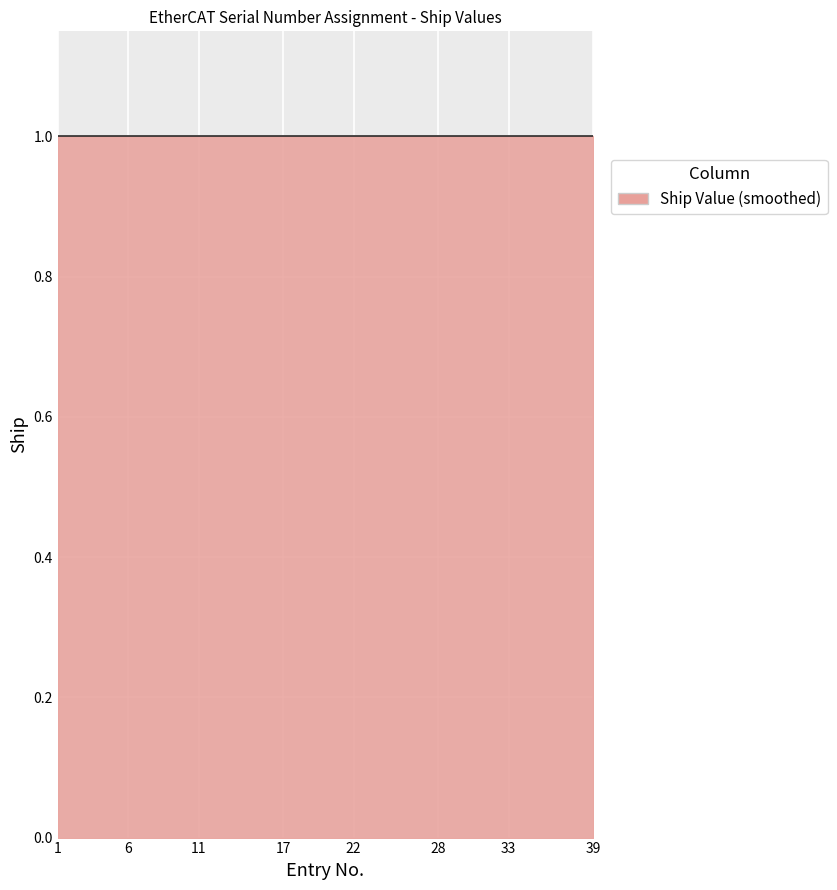

Rank the categories by value from highest to lowest.

3, 8, 9, 16, 17, 18, 21, 24, 27, 30, 33, 38, 39, 1, 2, 4, 5, 6, 7, 10, 11, 12, 13, 14, 15, 19, 20, 22, 23, 25, 26, 28, 29, 31, 32, 34, 35, 36, 37